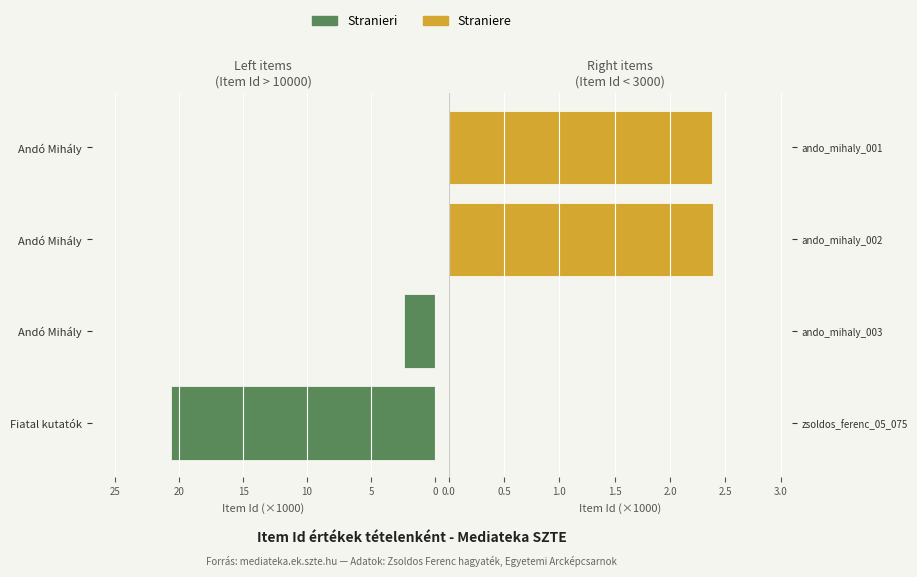

What is the sum of all Straniere values?

4.8